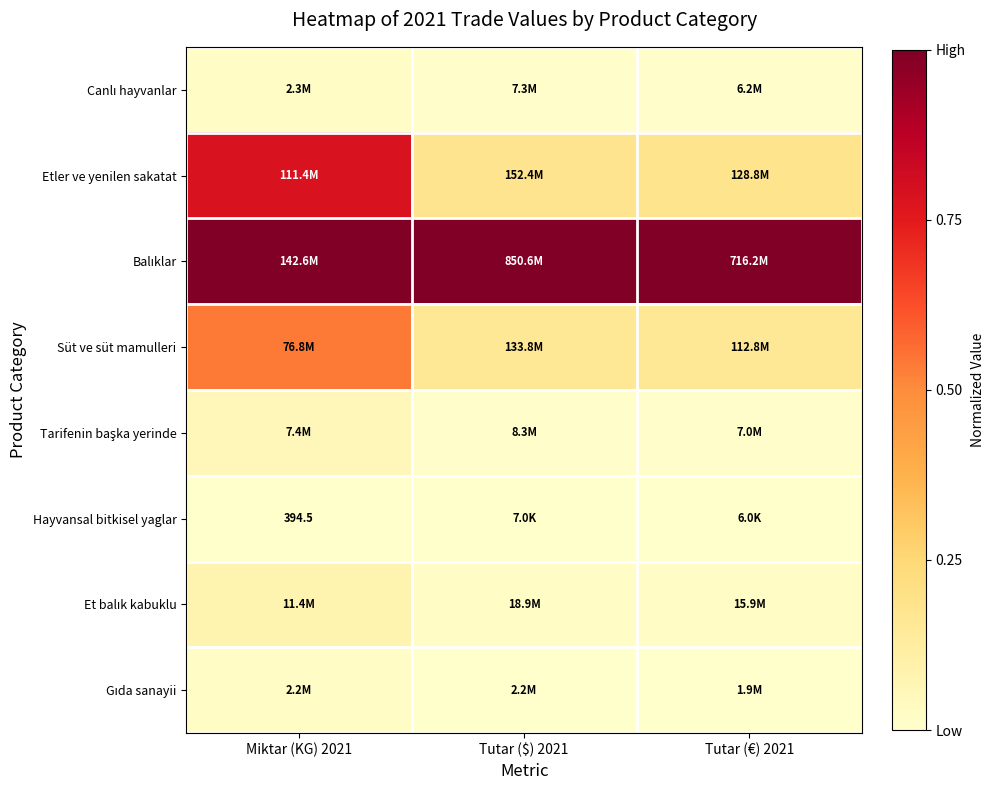

The Etler ve yenilen sakatat series shows 0.3 at Tutar ($) 2021. True or false?

False